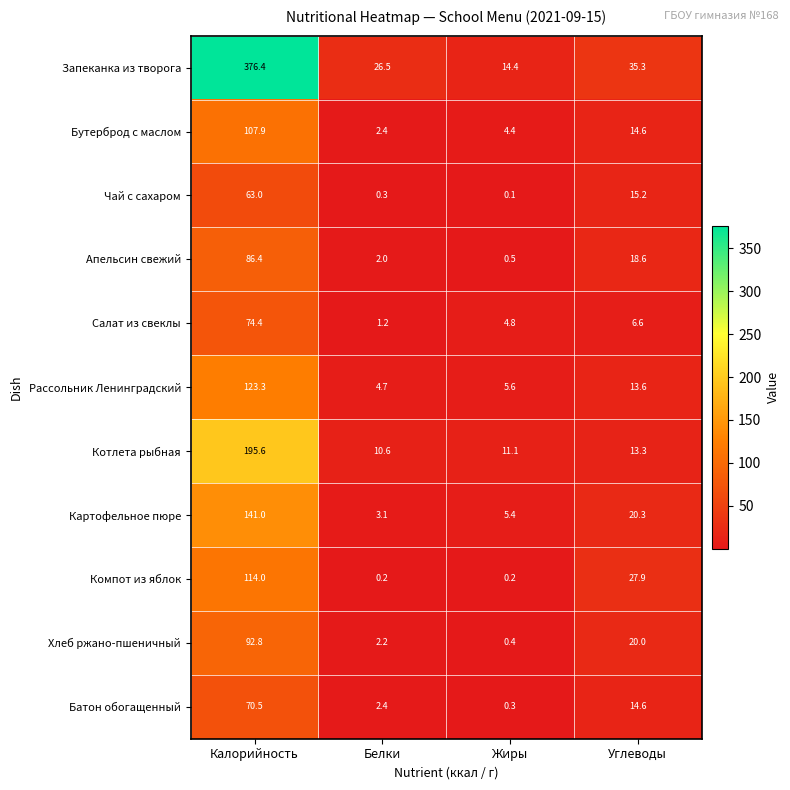

What is the sum of the Апельсин свежий values at Калорийность and Углеводы?

105.0